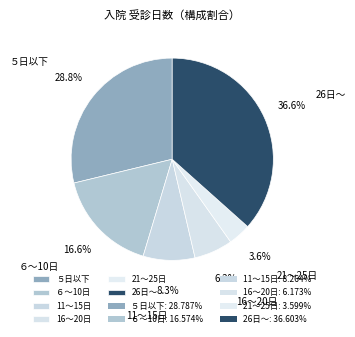

How many segments does this pie chart have?

6